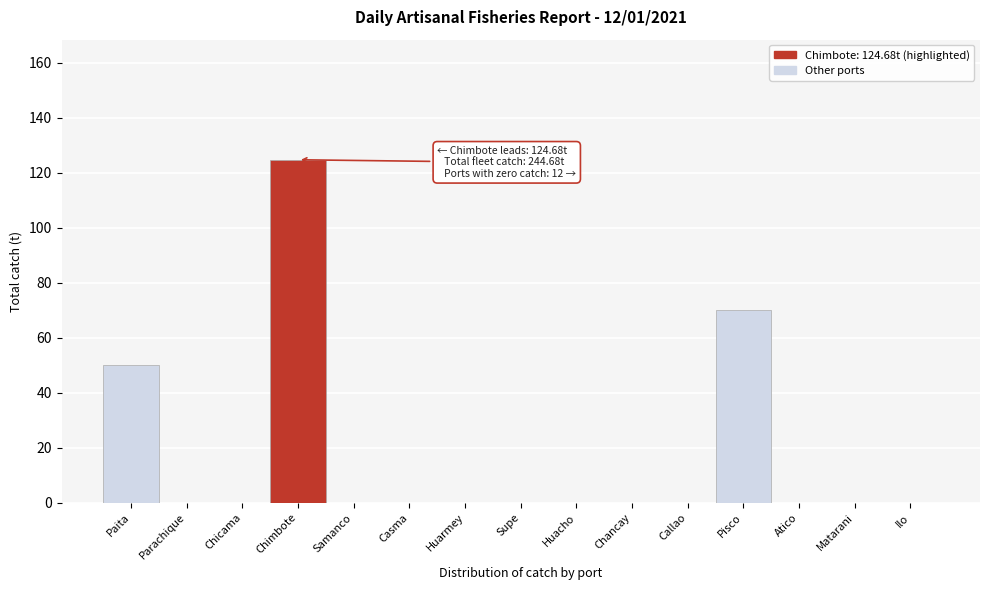

Reading right to left, list all the values displayed in this chart.

Ilo=0.0	Matarani=0.0	Atico=0.0	Pisco=70.0	Callao=0.0	Chancay=0.0	Huacho=0.0	Supe=0.0	Huarmey=0.0	Casma=0.0	Samanco=0.0	Chimbote=124.7	Chicama=0.0	Parachique=0.0	Paita=50.0